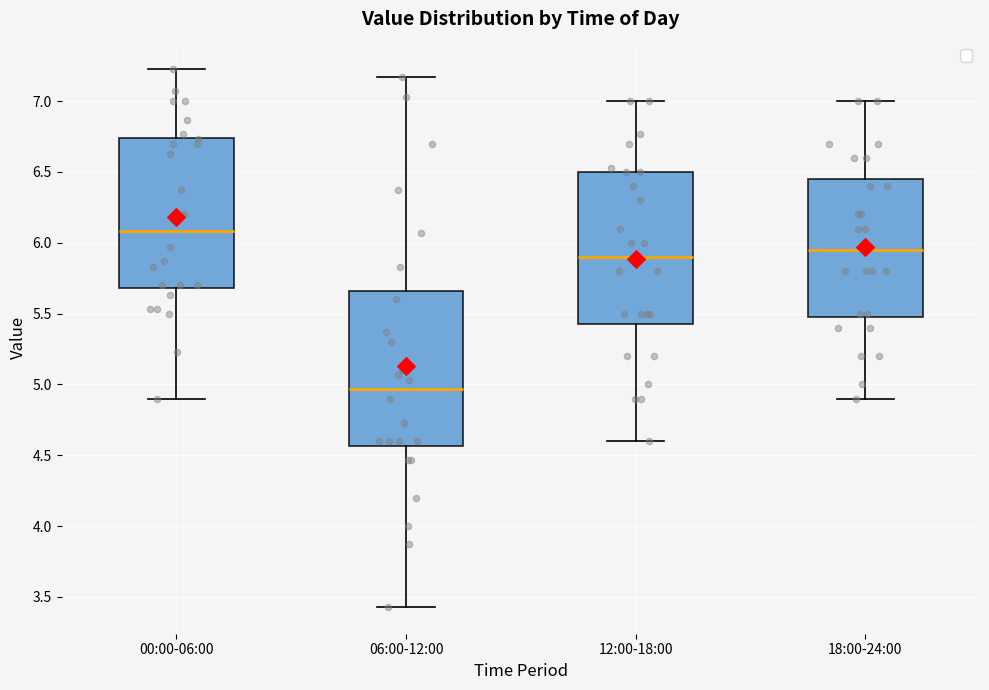

Reading left to right, transcribe this box plot: for each box, give where its median line is, the range the box spans, and where its two whiskers end, as read against the y-axis. The values are not printed on the chart, so give them approximately, as read against the axis.

00:00-06:00: median 6.10, box 5.70 to 6.75, whiskers 4.90 to 7.25
06:00-12:00: median 4.95, box 4.55 to 5.65, whiskers 3.45 to 7.15
12:00-18:00: median 5.90, box 5.45 to 6.50, whiskers 4.60 to 7.00
18:00-24:00: median 5.95, box 5.50 to 6.45, whiskers 4.90 to 7.00